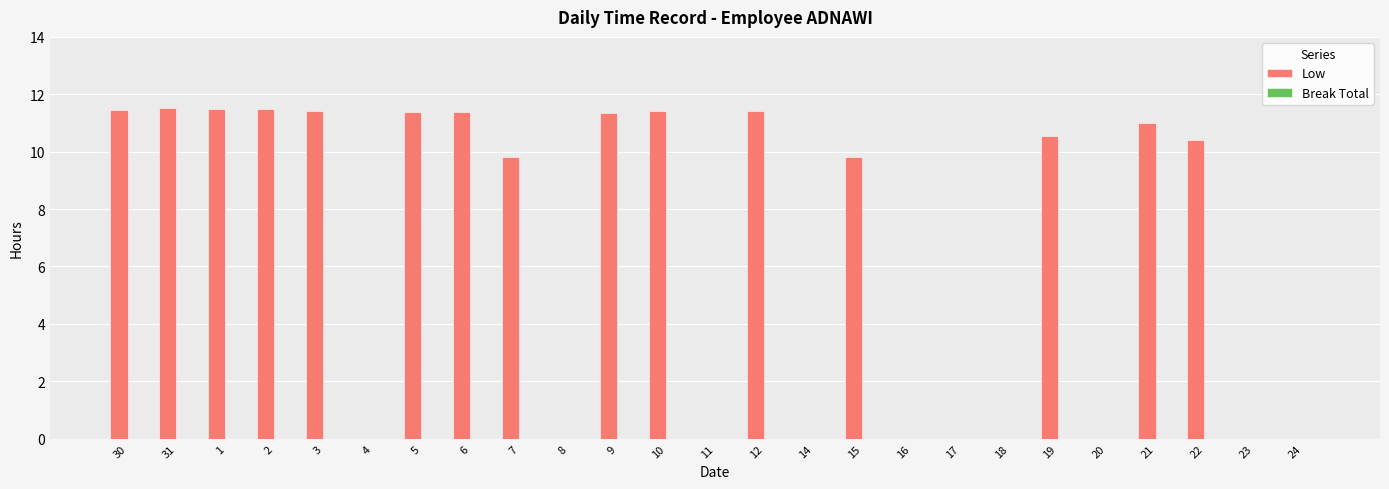

What is the change in value from 30 to 22?

-1.1